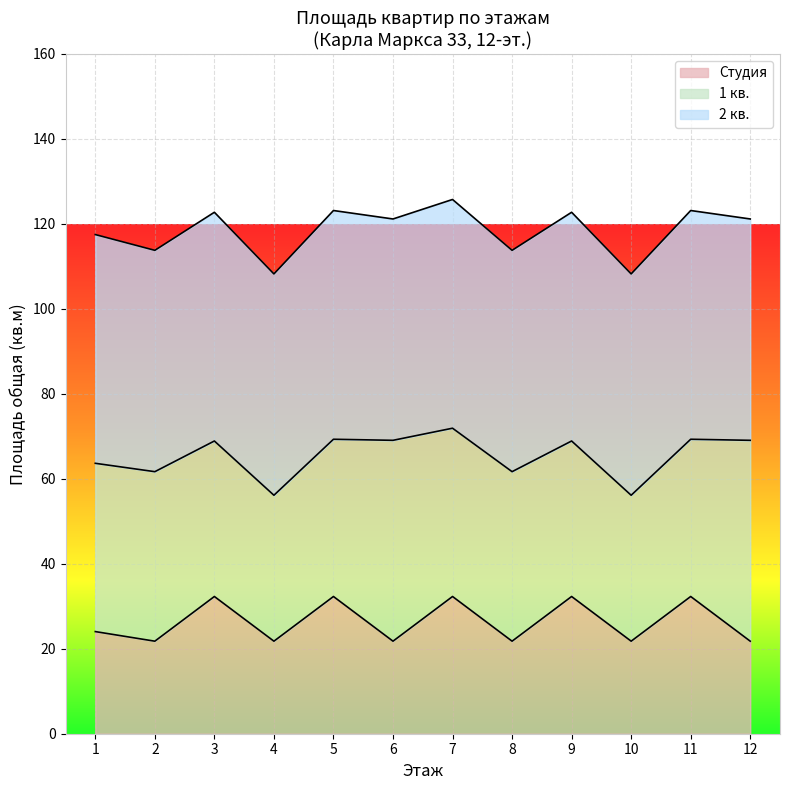

What is the highest value of the Студия series?

32.3